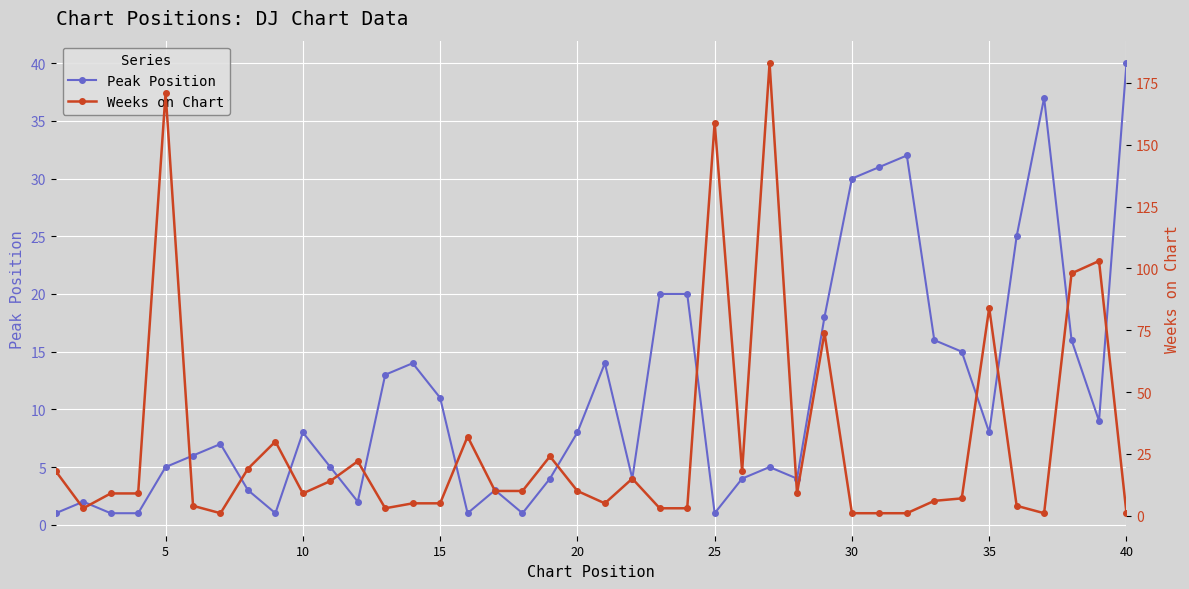

After their last crossing, which series has the higher values: Peak Position or Weeks on Chart?

Peak Position